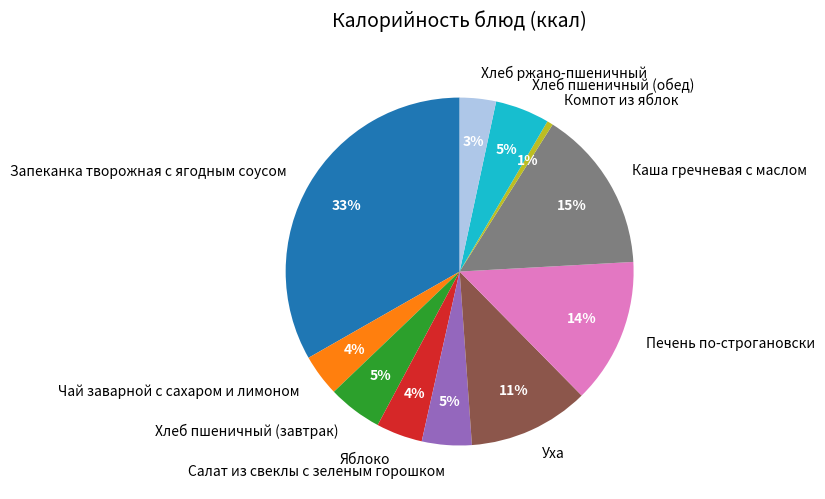

What percentage is the Хлеб пшеничный (обед) slice, to the nearest percent?

5%